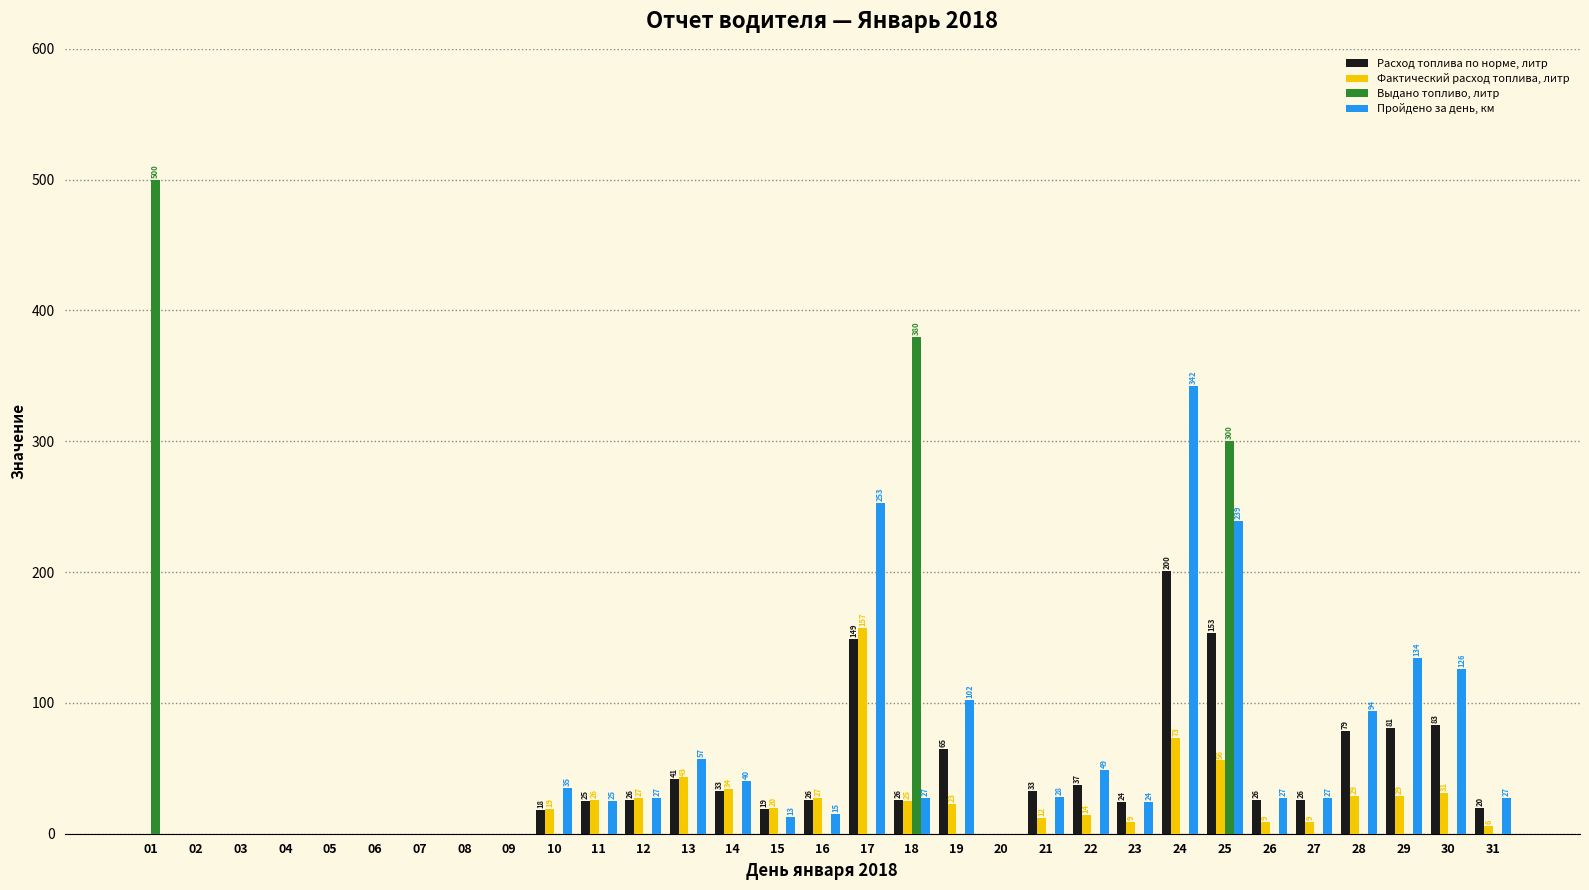

Is the value of Выдано топливо, литр at 18 greater than the value of Пройдено за день, км at 13?

Yes